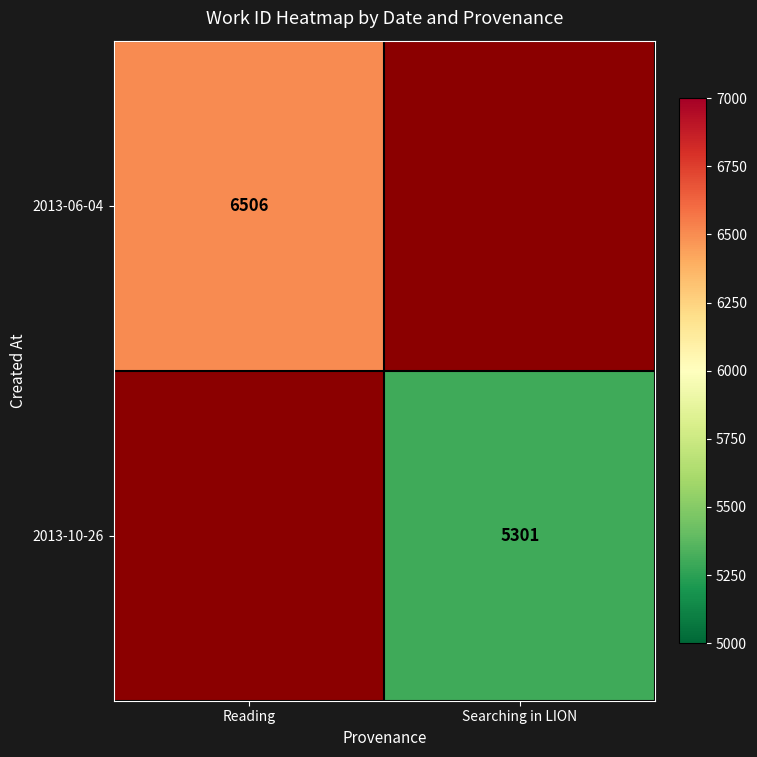

True or false: 2013-10-26 has a value of 2182 at Searching in LION.

False